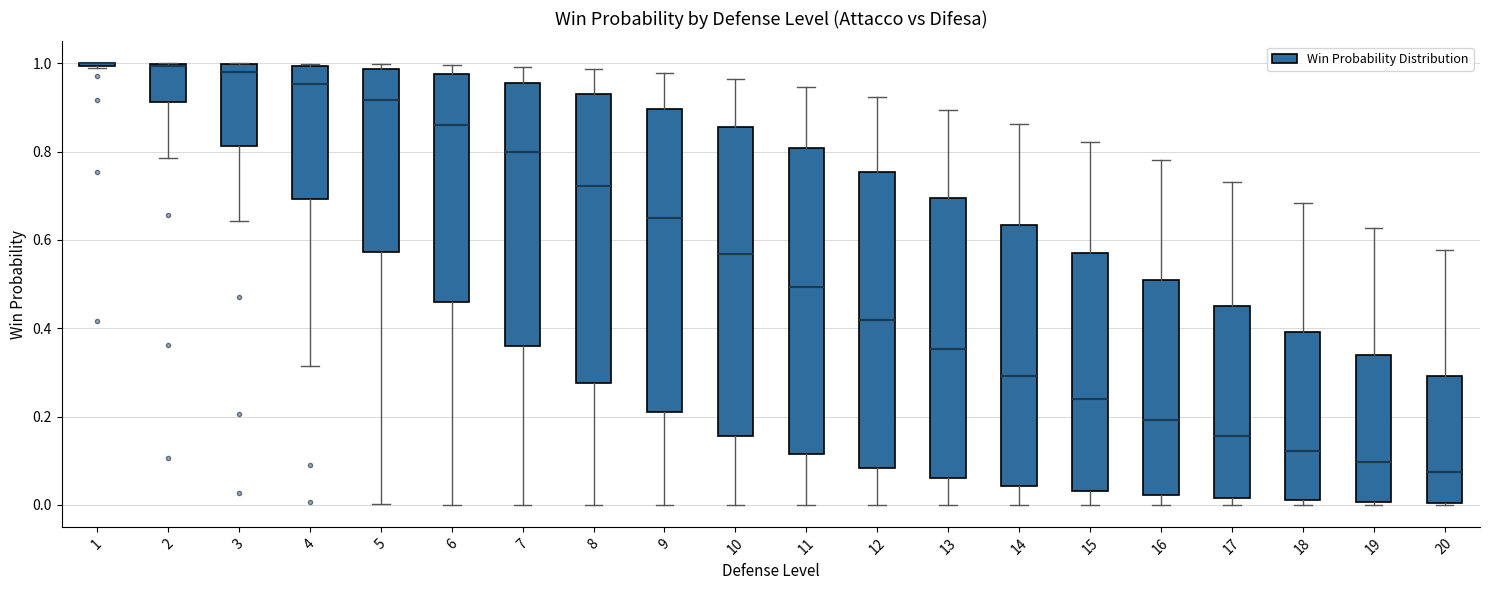

Reading left to right, read every box against the y-axis: the position of its median line, the range the box covers, and the ends of its whiskers. The values are not printed on the chart, so give them approximately, as read against the axis.

1: box collapsed to a line at 1.00, whiskers 1.00 to 1.00
2: median 1.00, box 0.92 to 1.00, whiskers 0.78 to 1.00
3: median 0.98, box 0.82 to 1.00, whiskers 0.64 to 1.00
4: median 0.96, box 0.70 to 1.00, whiskers 0.32 to 1.00
5: median 0.92, box 0.58 to 0.98, whiskers 0.00 to 1.00
6: median 0.86, box 0.46 to 0.98, whiskers 0.00 to 1.00
7: median 0.80, box 0.36 to 0.96, whiskers 0.00 to 1.00
8: median 0.72, box 0.28 to 0.94, whiskers 0.00 to 0.98
9: median 0.66, box 0.20 to 0.90, whiskers 0.00 to 0.98
10: median 0.56, box 0.16 to 0.86, whiskers 0.00 to 0.96
11: median 0.50, box 0.12 to 0.80, whiskers 0.00 to 0.94
12: median 0.42, box 0.08 to 0.76, whiskers 0.00 to 0.92
13: median 0.36, box 0.06 to 0.70, whiskers 0.00 to 0.90
14: median 0.30, box 0.04 to 0.64, whiskers 0.00 to 0.86
15: median 0.24, box 0.04 to 0.58, whiskers 0.00 to 0.82
16: median 0.20, box 0.02 to 0.52, whiskers 0.00 to 0.78
17: median 0.16, box 0.02 to 0.44, whiskers 0.00 to 0.74
18: median 0.12, box 0.02 to 0.40, whiskers 0.00 to 0.68
19: median 0.10, box 0.00 to 0.34, whiskers 0.00 (just below the box's lower edge) to 0.62
20: median 0.08, box 0.00 to 0.30, whiskers 0.00 to 0.58